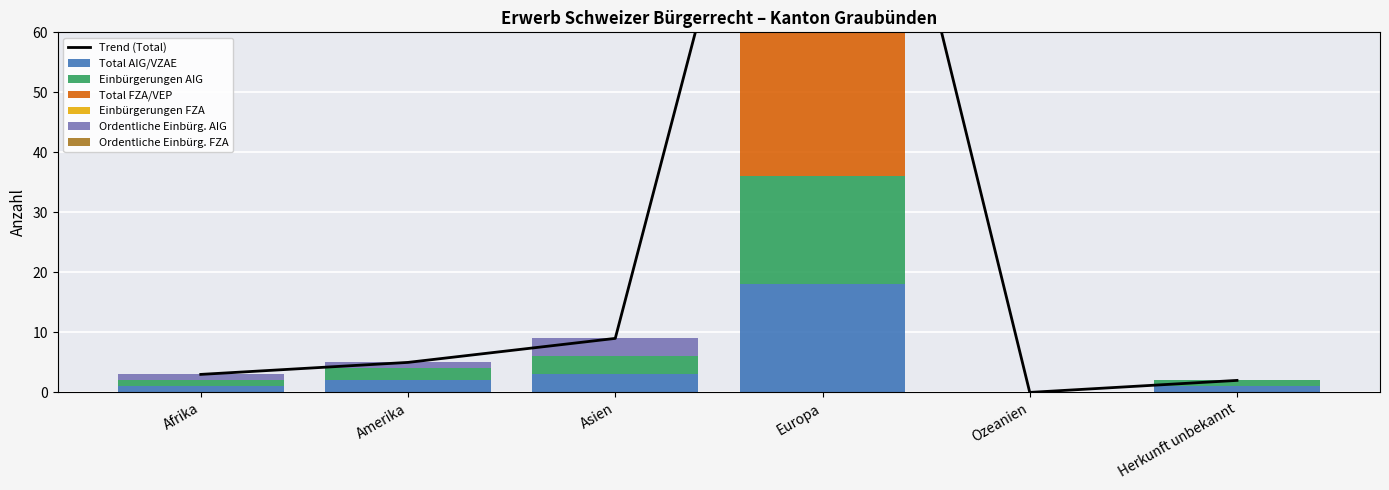

Rank the series by their maximum value, from highest to lowest.

Total FZA/VEP, Einbürgerungen FZA, Ordentliche Einbürg. FZA, Total AIG/VZAE, Einbürgerungen AIG, Ordentliche Einbürg. AIG